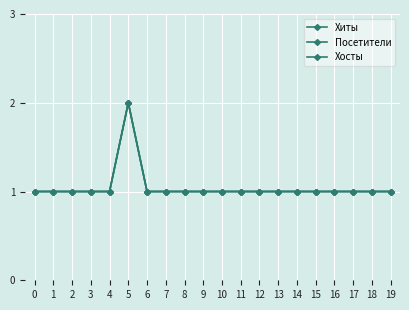

True or false: Посетители has more than 0 points higher than both neighbors.

True